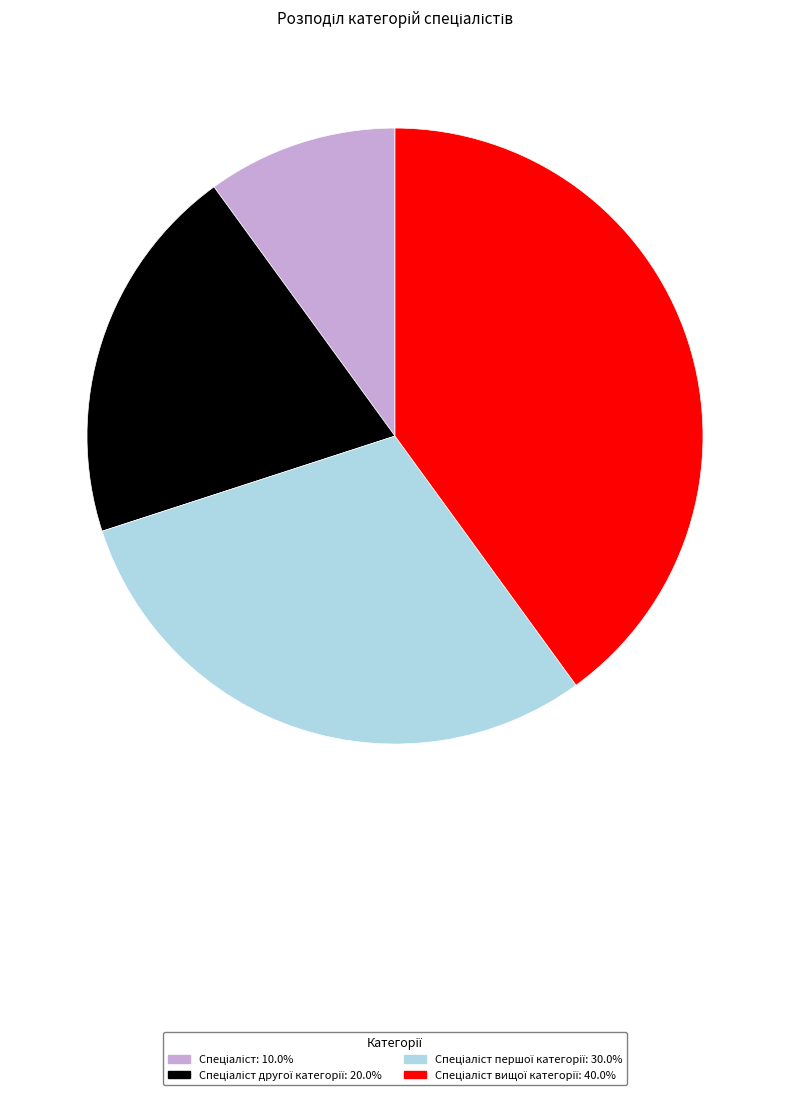

Is there any slice that represents more than half of the pie?

No